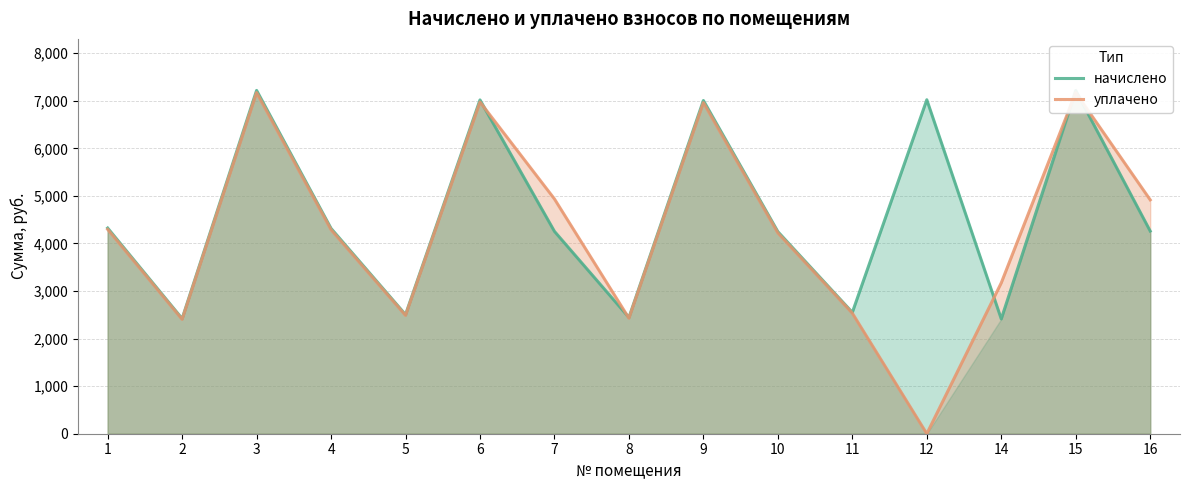

What is the difference between the начислено values at 4 and 2?

1896.1